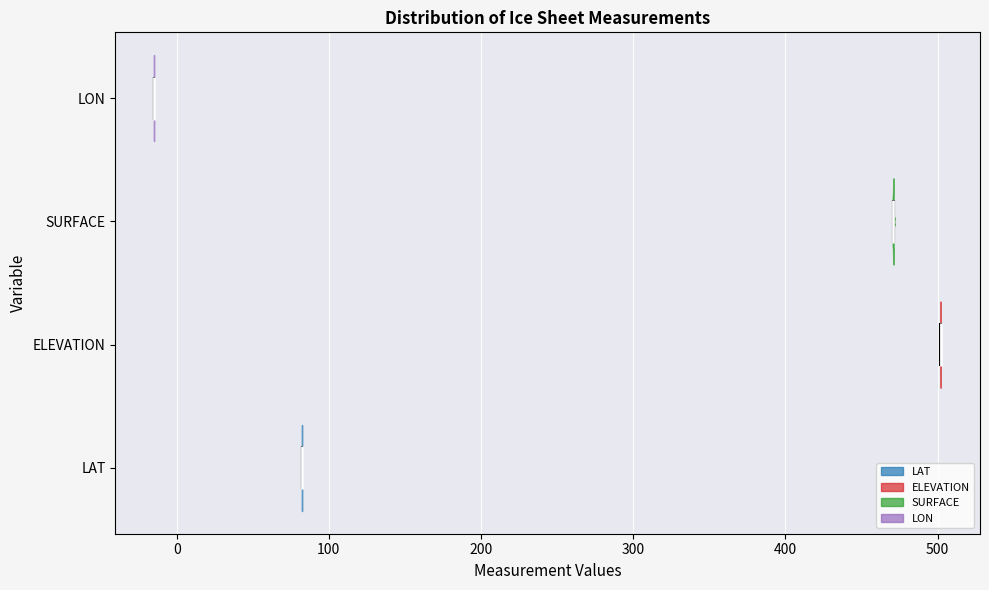

Which violin has the furthest to the right median line?

ELEVATION